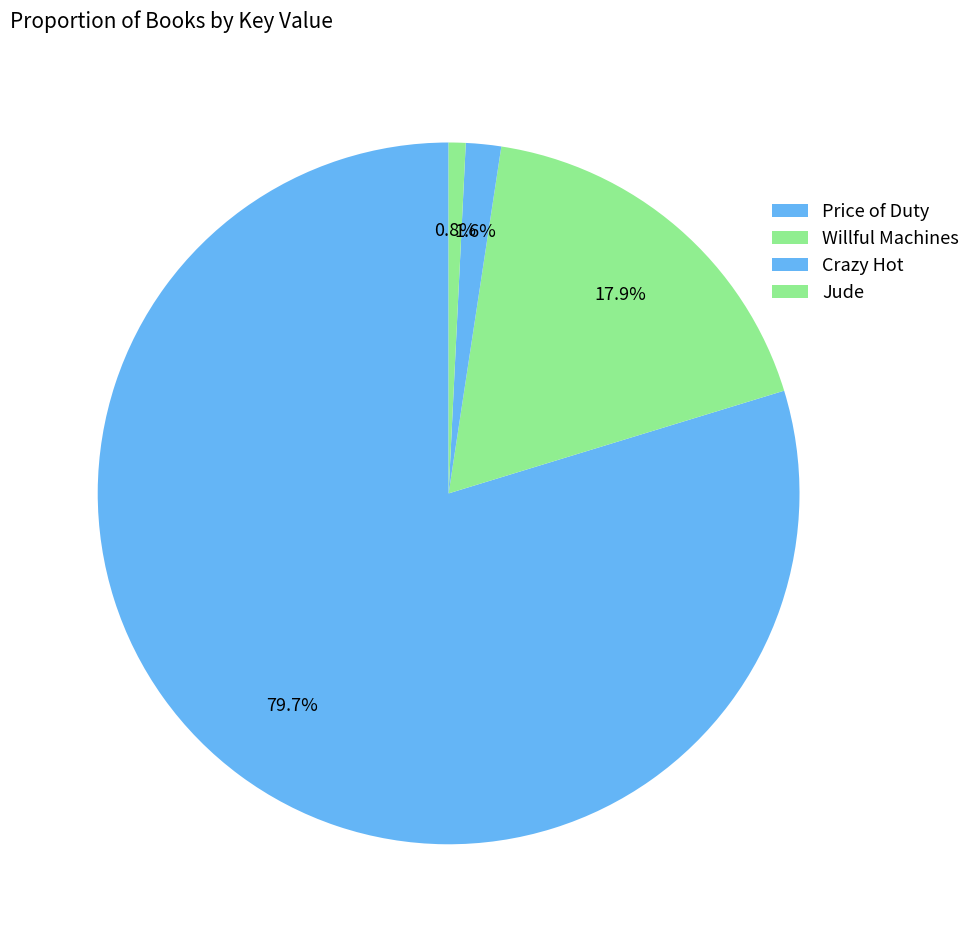

Which slice is the smallest?

Jude